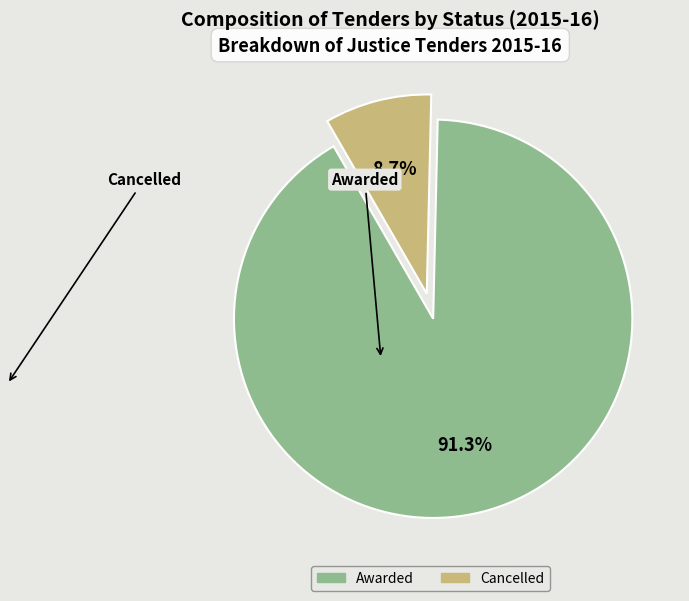

Rank the categories by value from lowest to highest.

Cancelled, Awarded